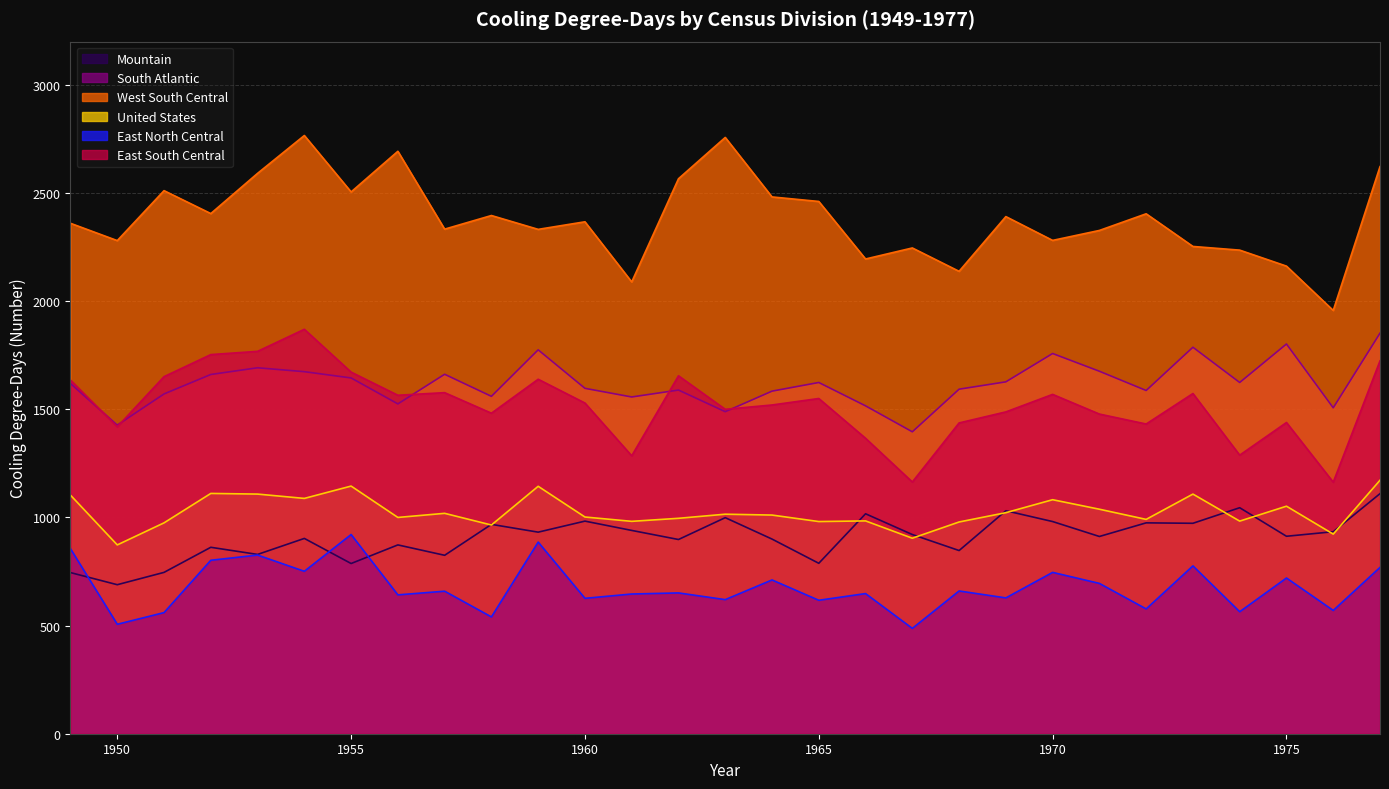

True or false: West South Central and Mountain cross at least once.

False